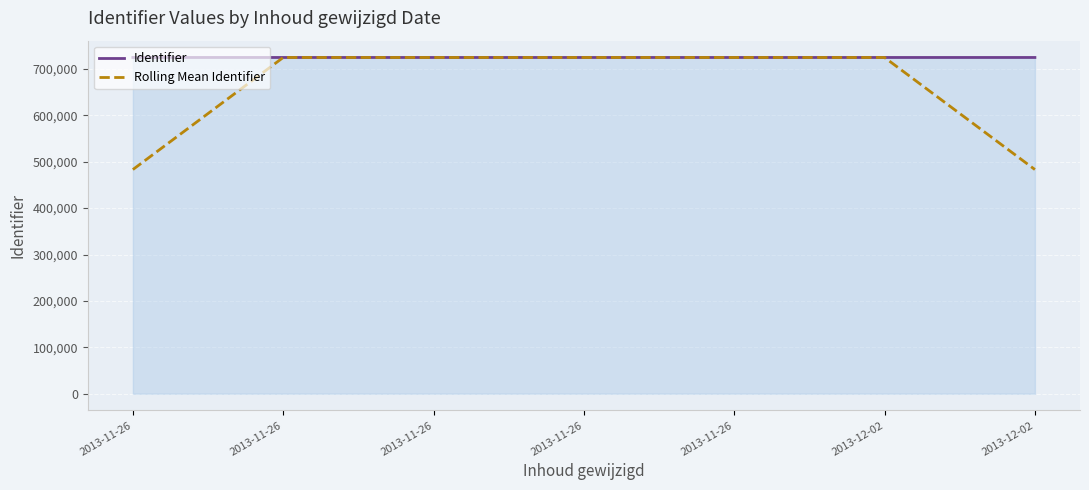

Is this an area chart (filled region under the line)?

Yes